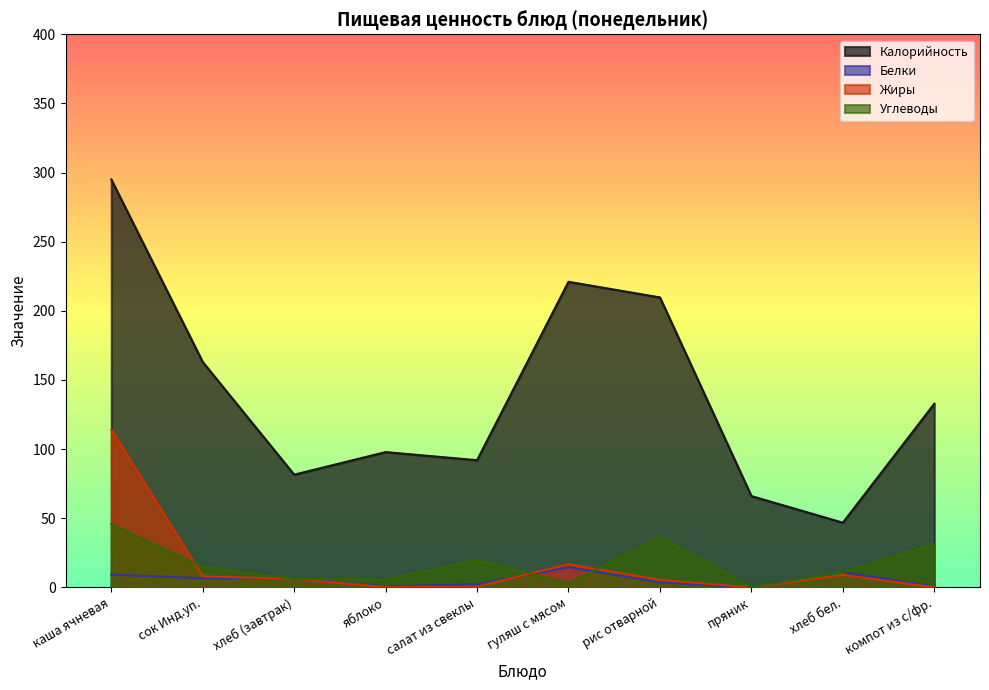

What is the value of the Белки point at the 10th from the left?

0.7